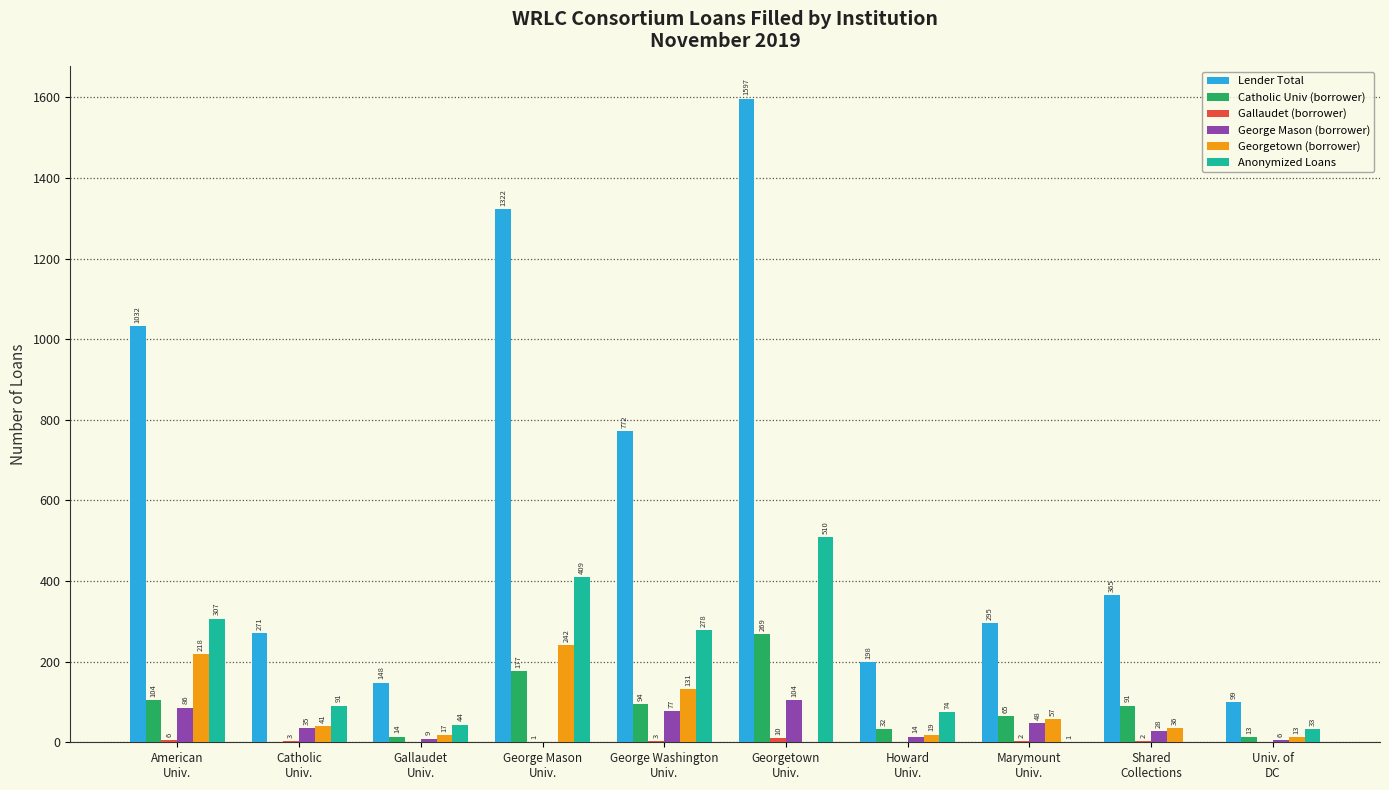

What is the maximum value for Lender Total?

1597